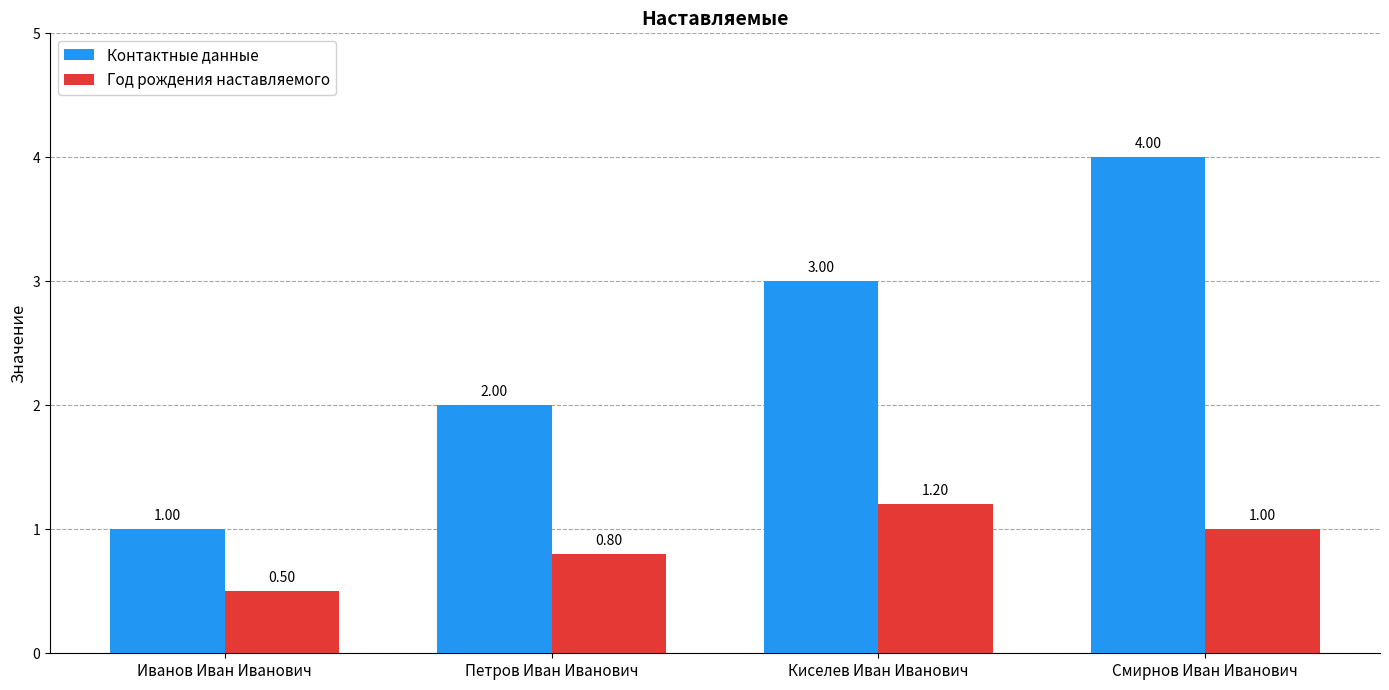

What is the difference between the Год рождения наставляемого values at Смирнов Иван Иванович and Петров Иван Иванович?

0.2